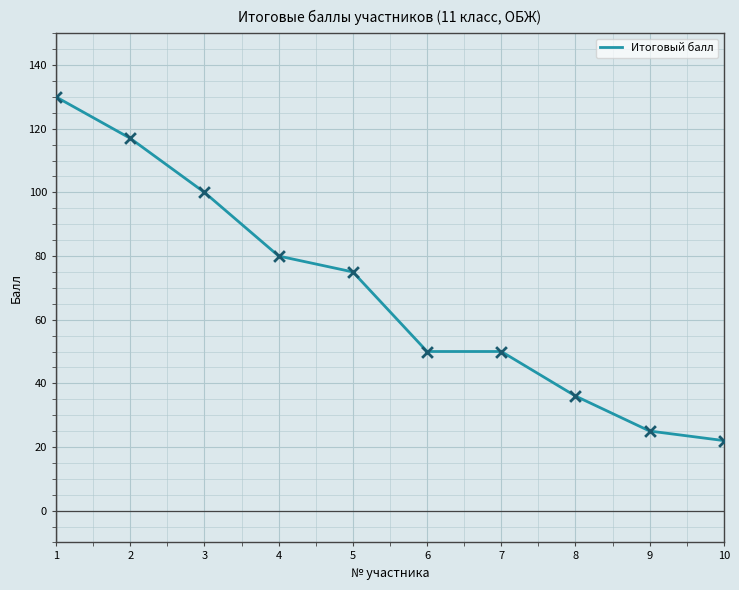

What is the ratio of the value at 9 to the value at 5?

0.3